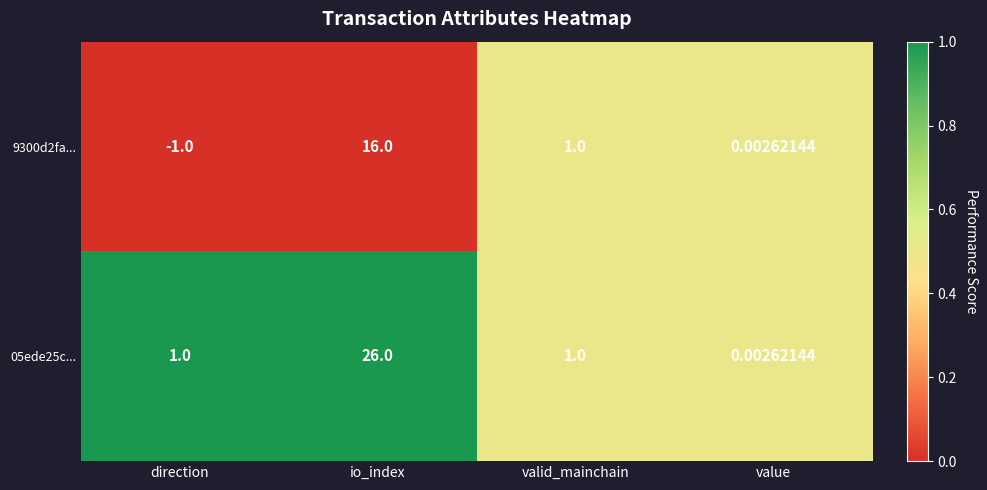

At which label is 9300d2fa... closest to 7?

valid_mainchain